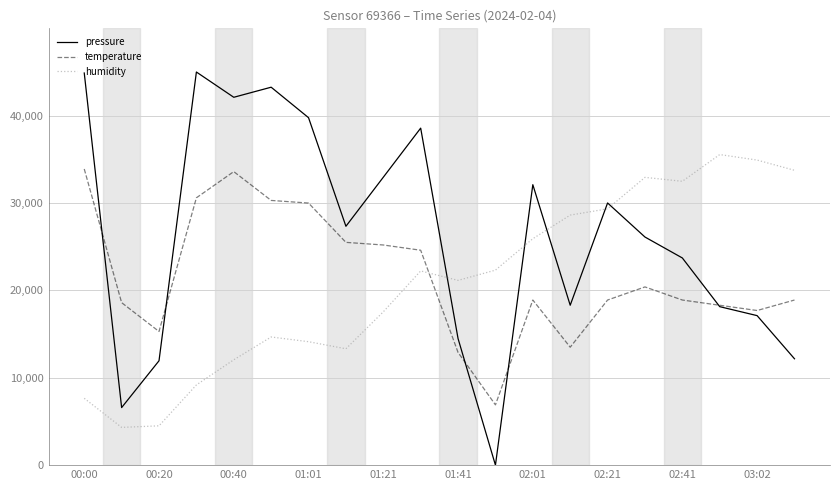

Rank the series by their maximum value, from highest to lowest.

pressure, humidity, temperature